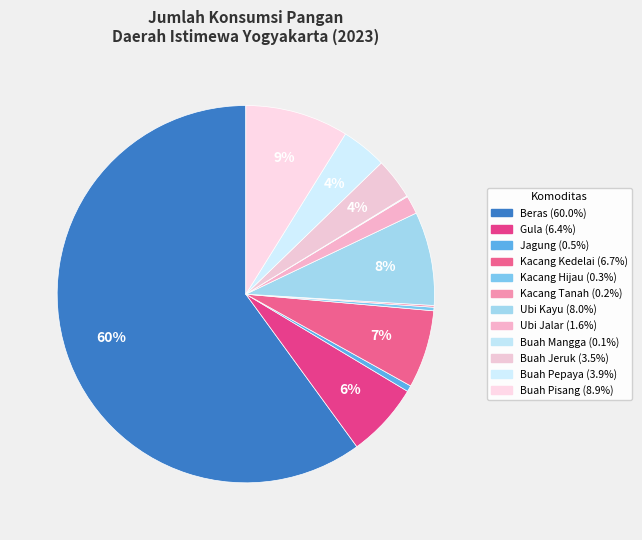

How much of the chart is everything except Buah Pepaya?

96.1%